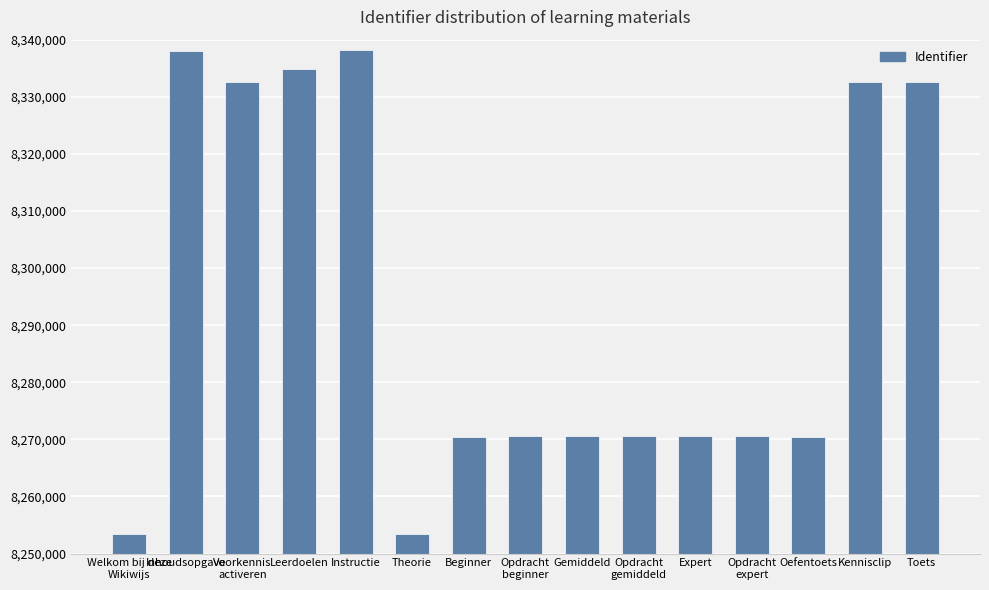

What is the sum of the values at Opdracht
gemiddeld and Voorkennis
activeren?

16603163